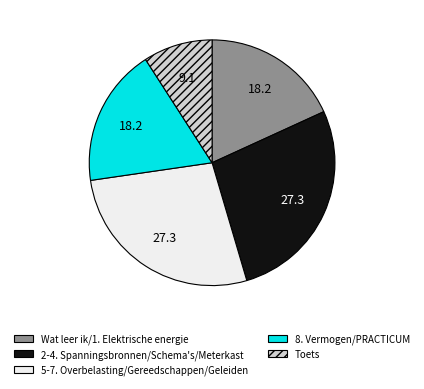

Is there a majority slice in this chart?

No